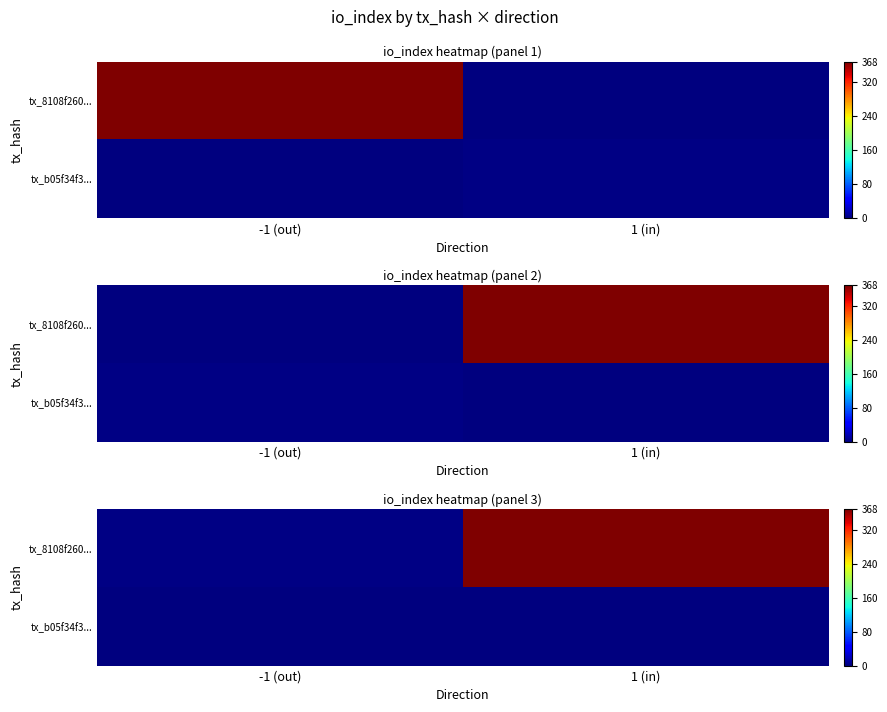

Which has a higher value, 1 (in) or -1 (out)?

1 (in)